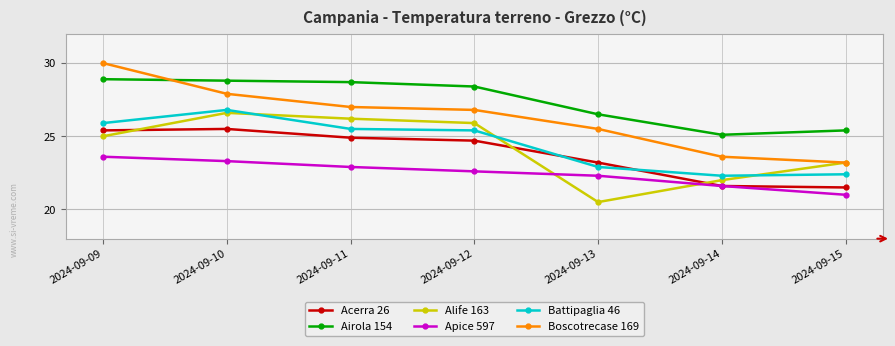

Which series has the widest spread of values?

Boscotrecase 169